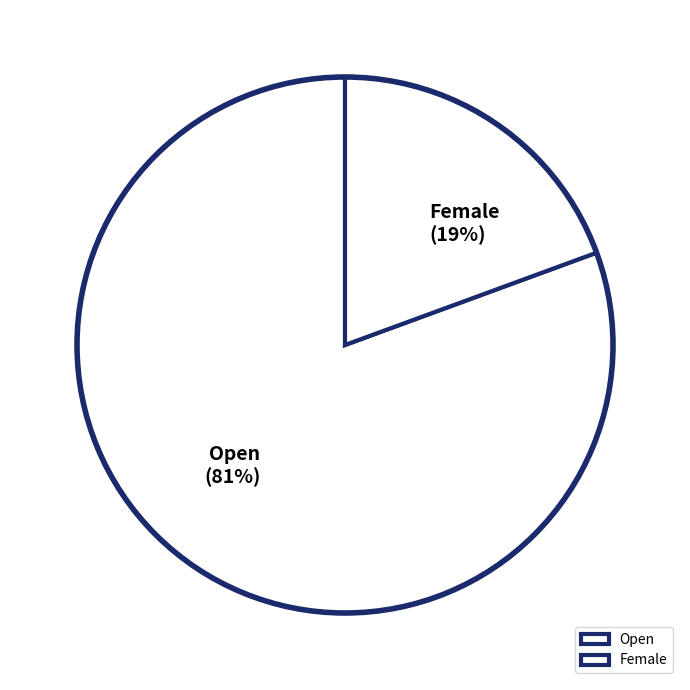

Which slice is the largest?

Open